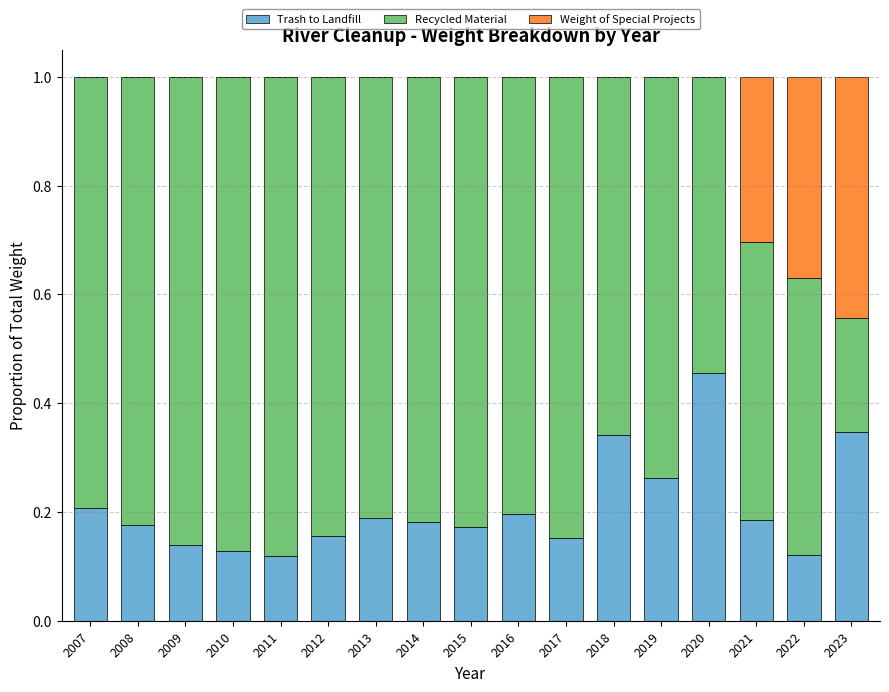

Count the number of data series in this chart.

3